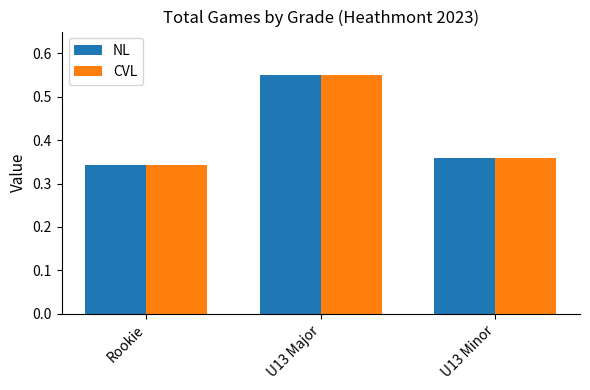

What is the difference between the NL values at Rookie and U13 Major?

0.2